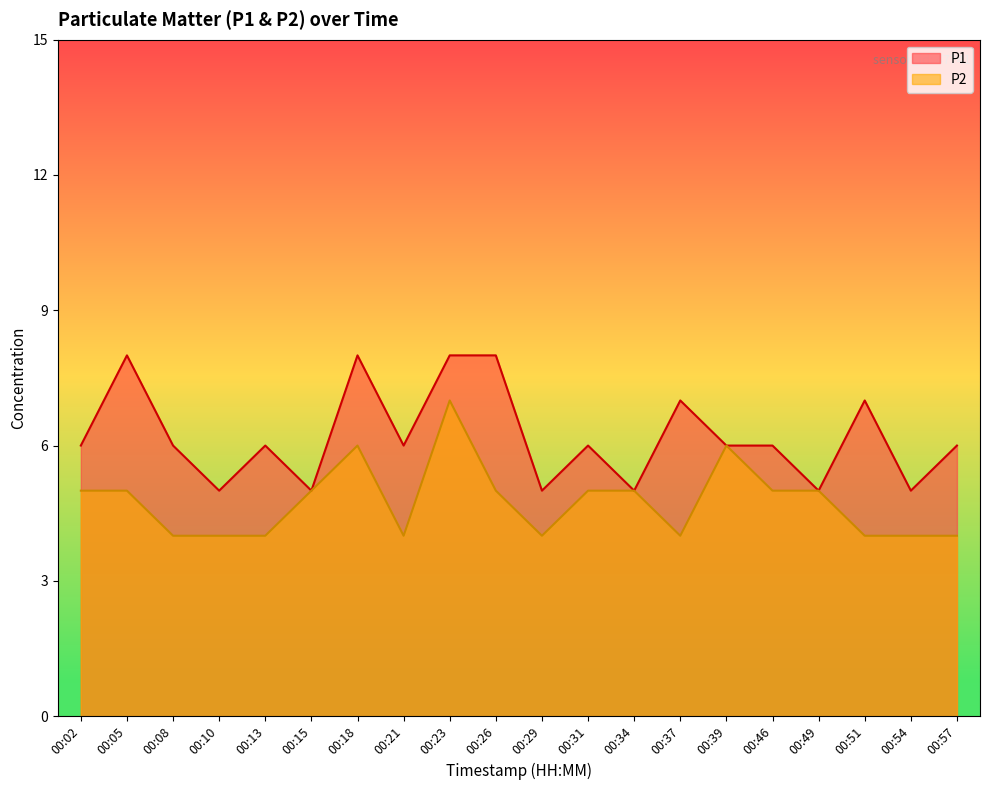

How many lines are shown in the chart?

2